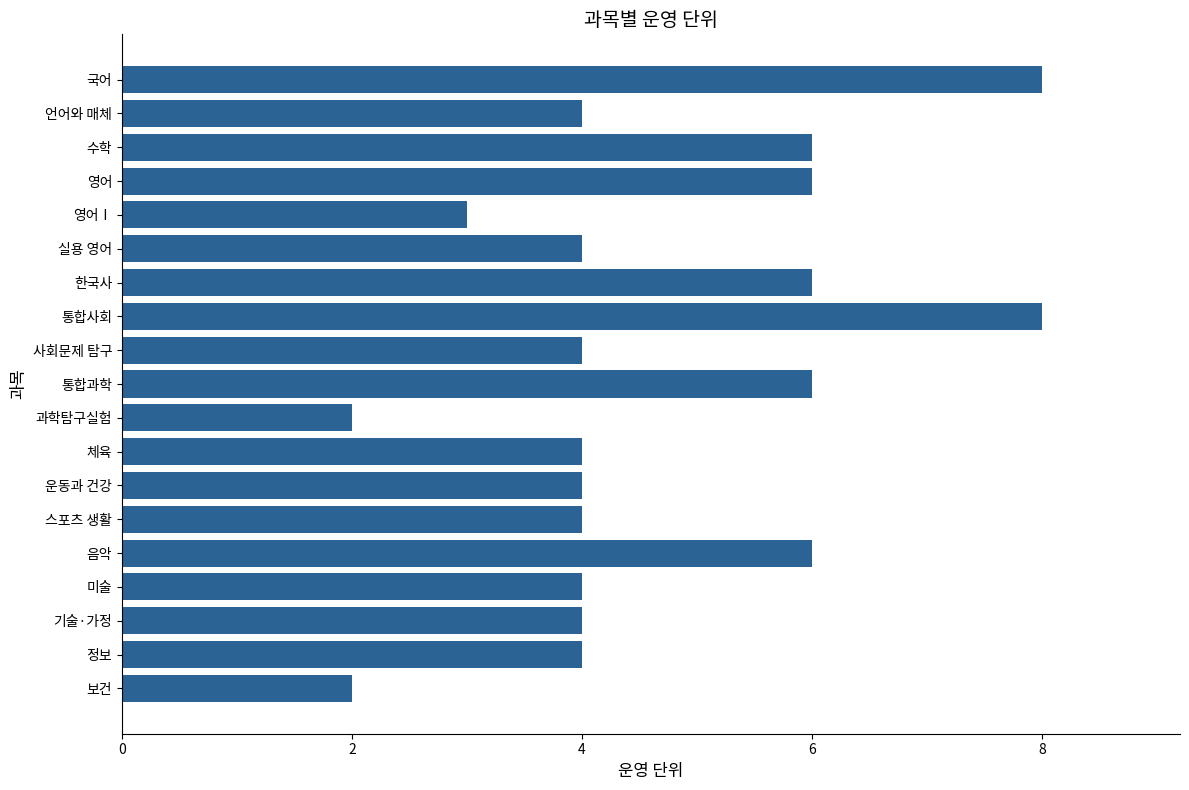

What is the label of the 14th bar from the bottom?

실용 영어